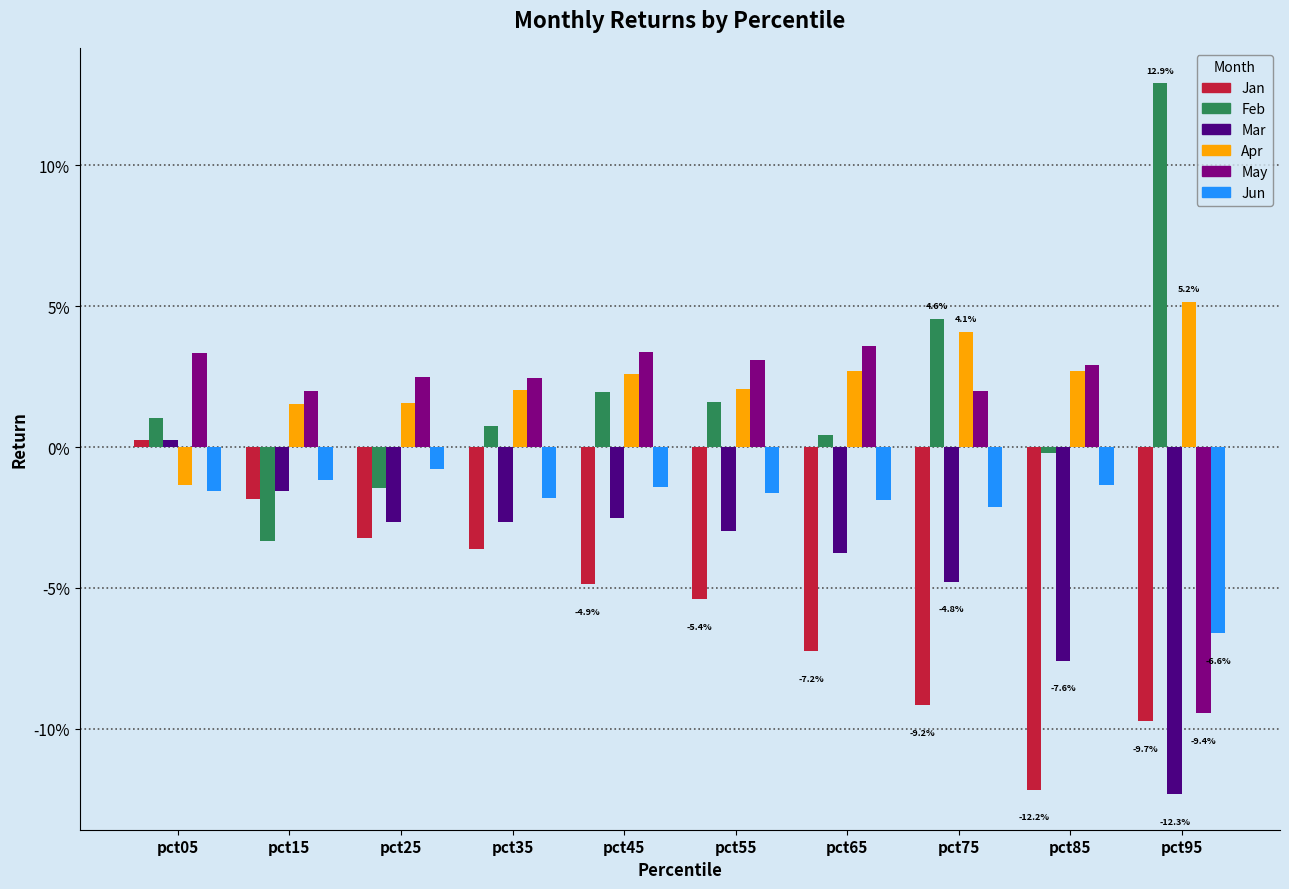

Rank the categories by Apr value from highest to lowest.

pct95, pct75, pct65, pct85, pct45, pct55, pct35, pct25, pct15, pct05